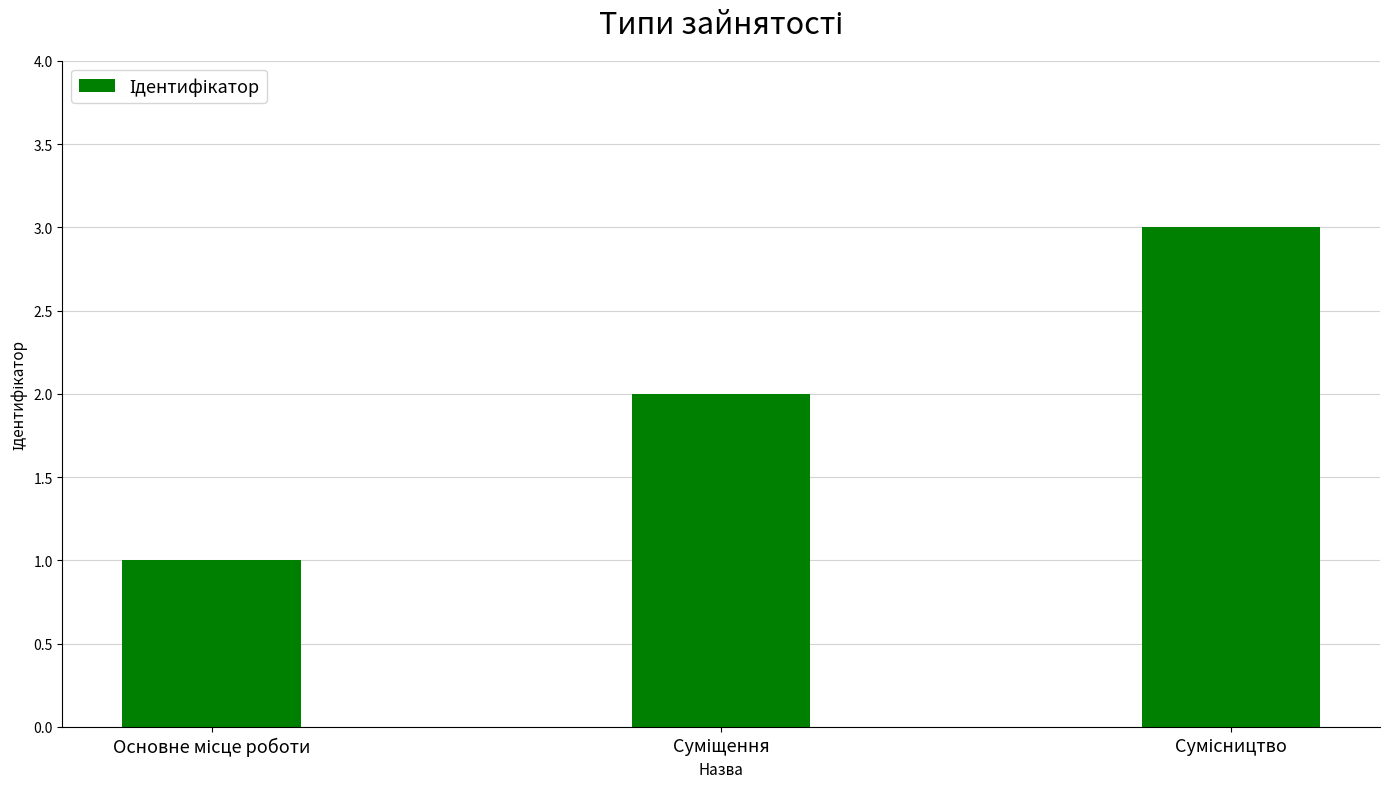

What is the greatest value displayed?

3